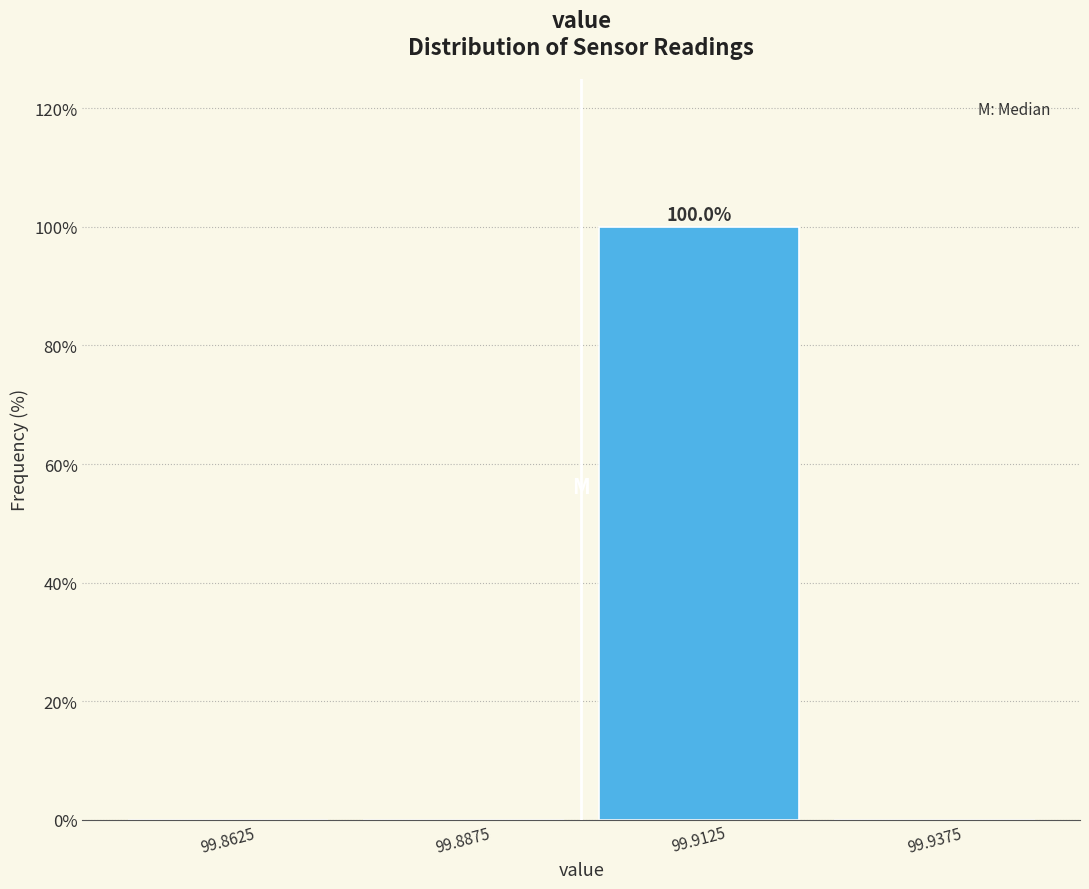

Which range on the x-axis has the tallest bar?

99.900 to 99.925